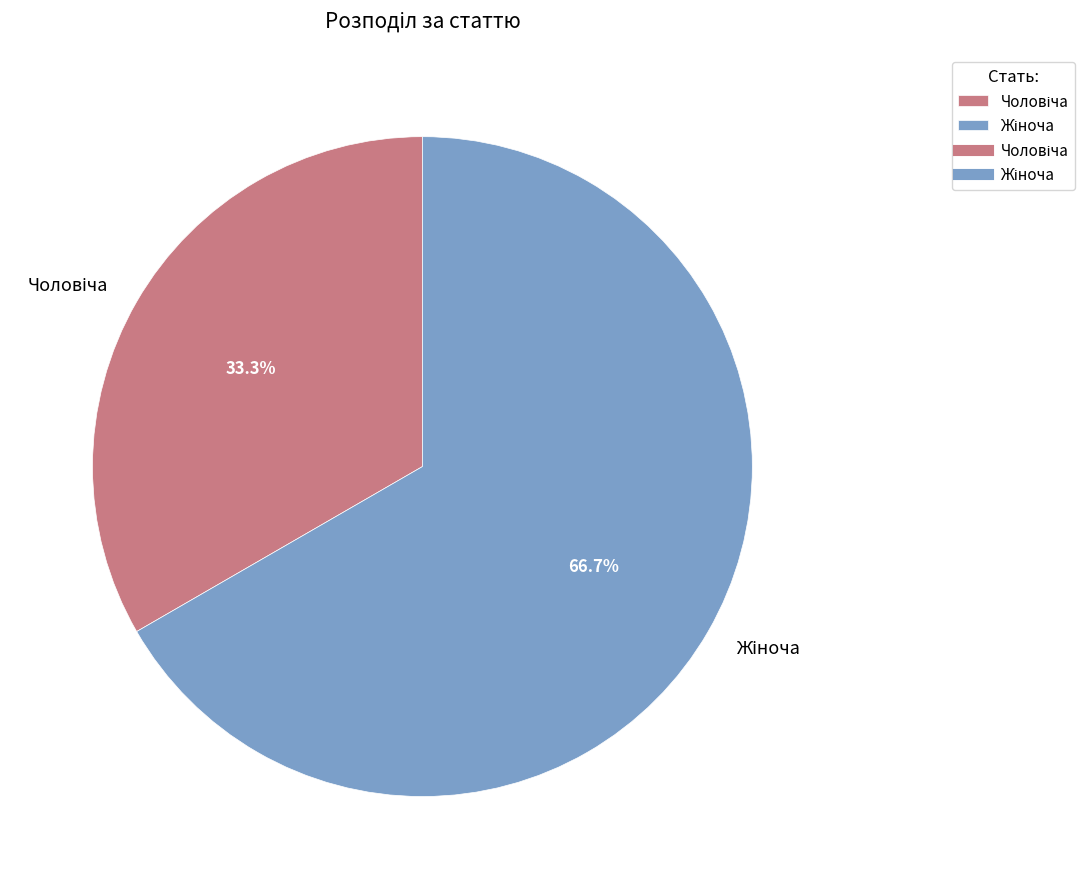

How many segments does this pie chart have?

2